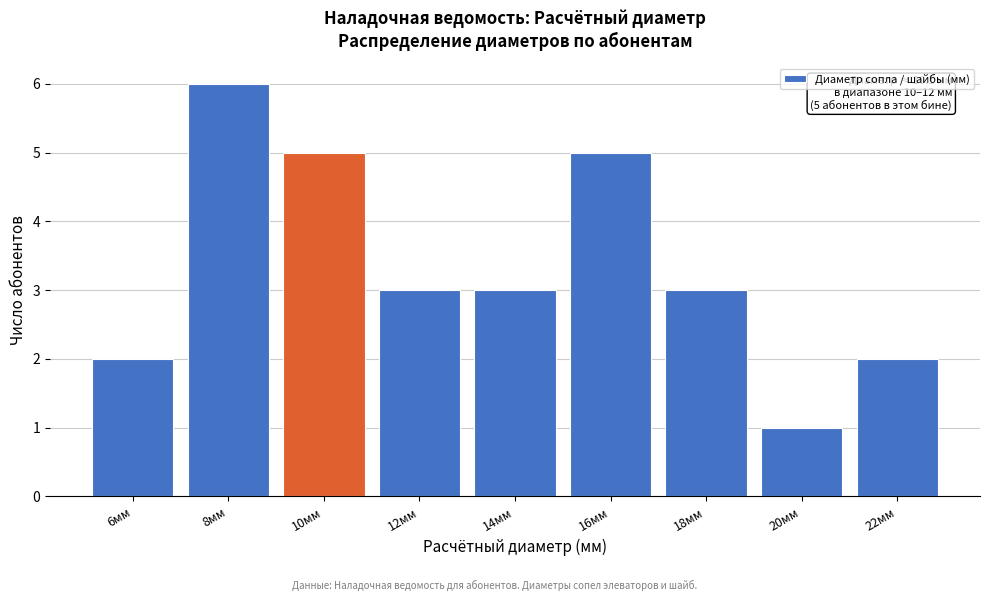

Reading left to right, extract all data points from this chart.

2	6	5	3	3	5	3	1	2